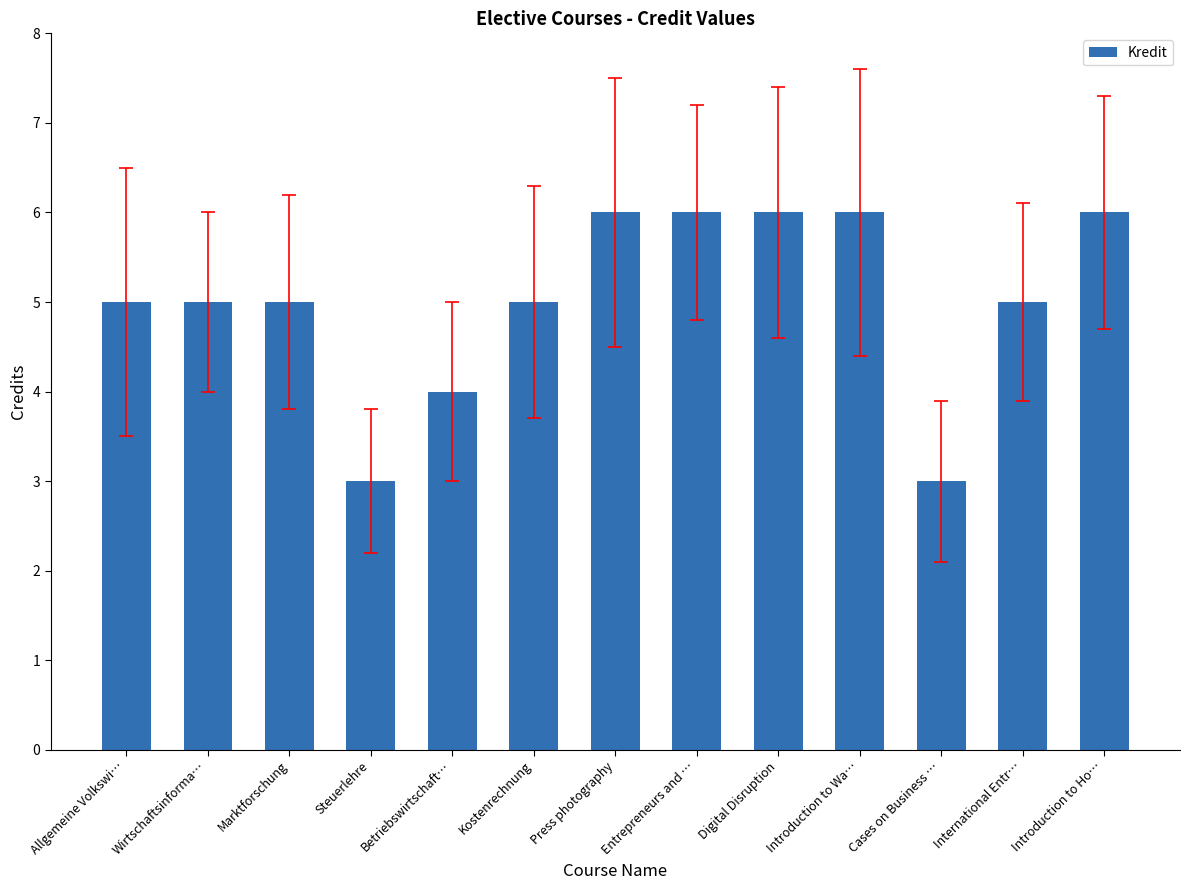

What is the sum of all values?

65